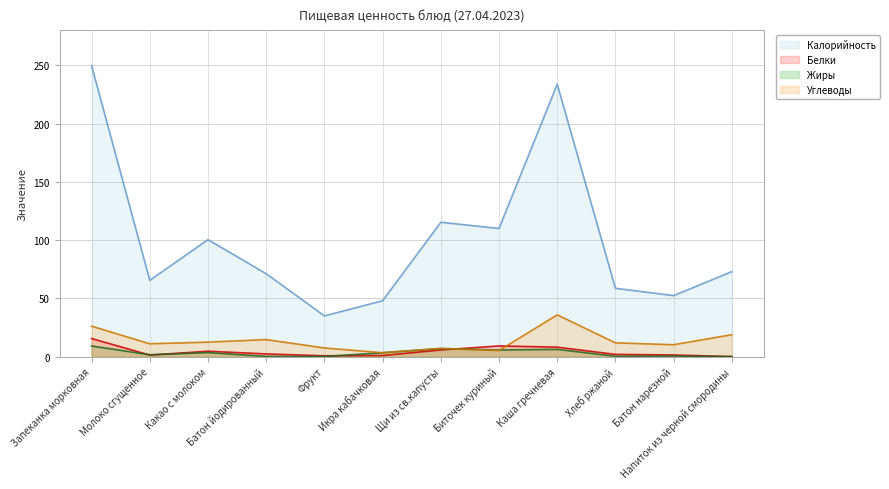

What are all the series names shown in the legend?

Калорийность, Белки, Жиры, Углеводы